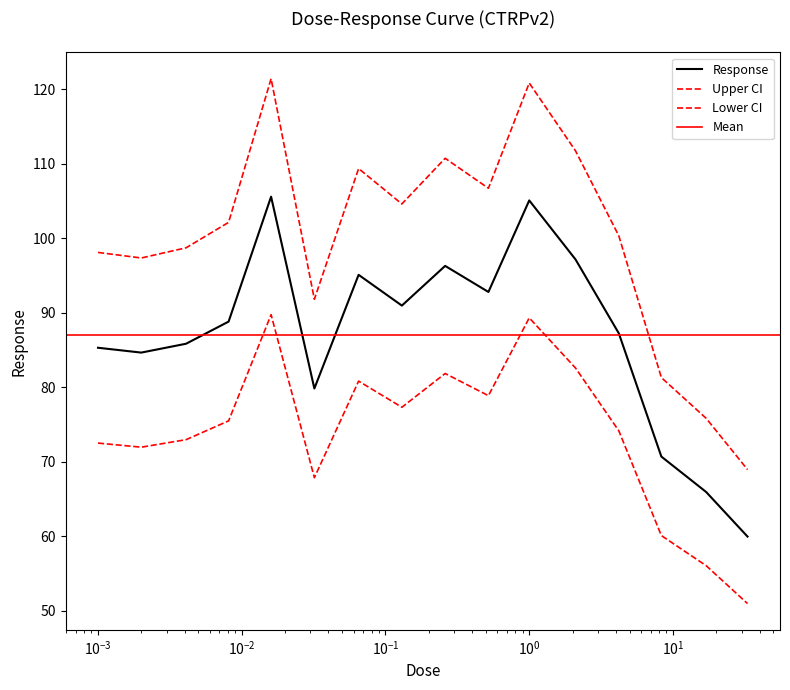

Rank the categories by value from highest to lowest.

0.016, 1.0, 2.1, 0.26, 0.065, 0.52, 0.13, 0.0081, 4.2, 0.0041, 0.001, 0.002, 0.032, 8.3, 17.0, 33.0